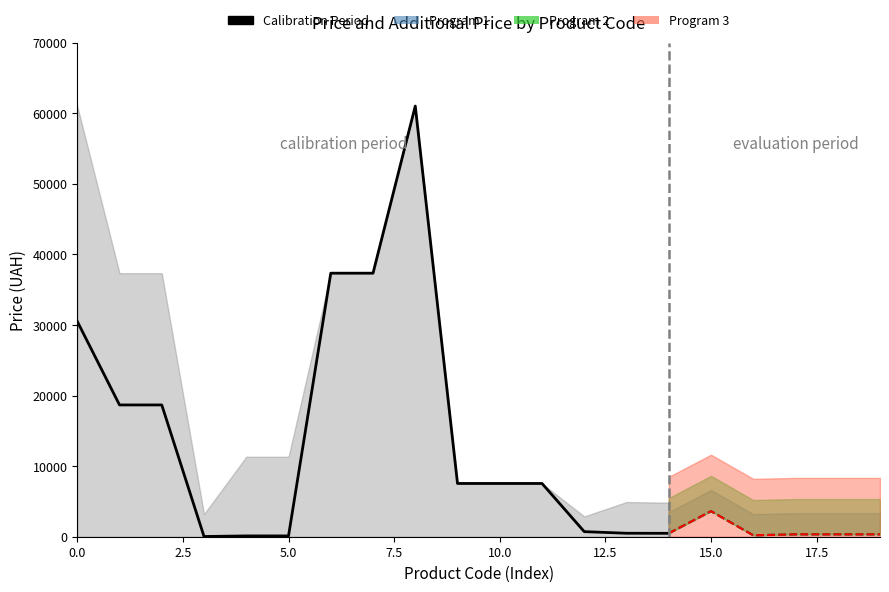

Which series has the widest spread of values?

Calibration Period